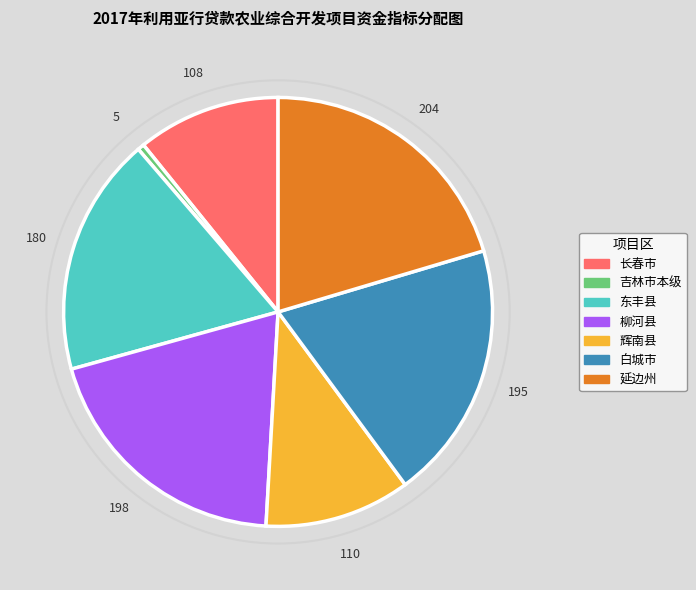

Does any single category account for the majority?

No